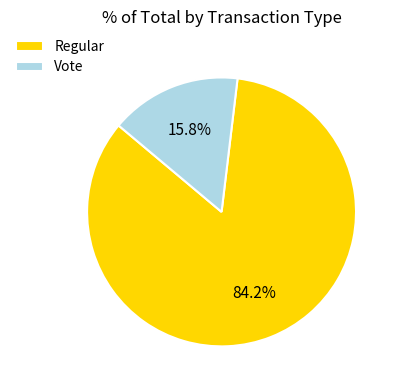

Is it true that Regular is 84% of the pie?

True